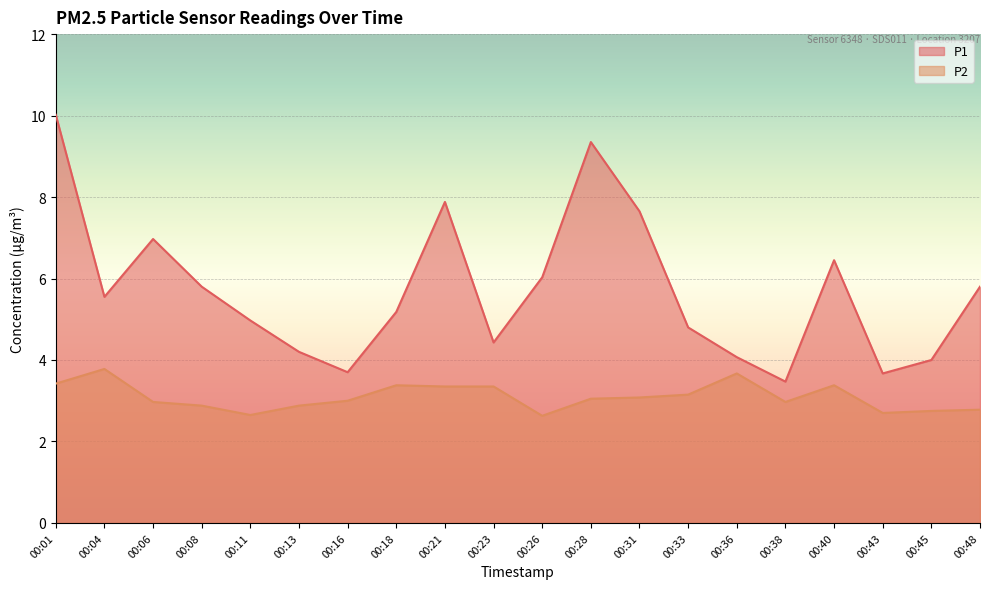

How many lines are shown in the chart?

2